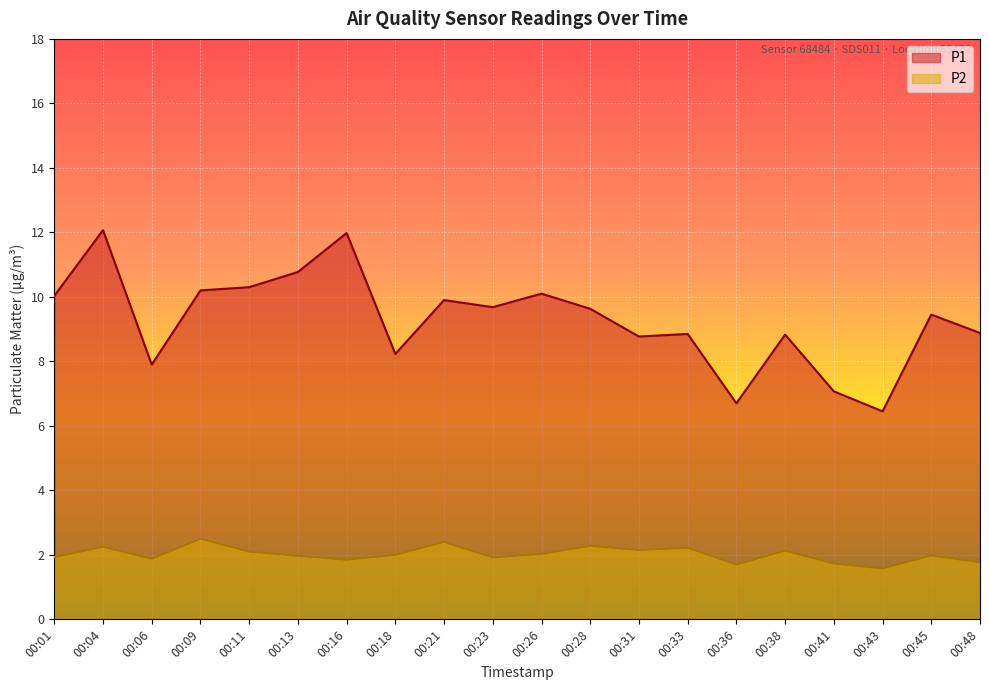

At which category does the chart reach its minimum across all series?

00:43